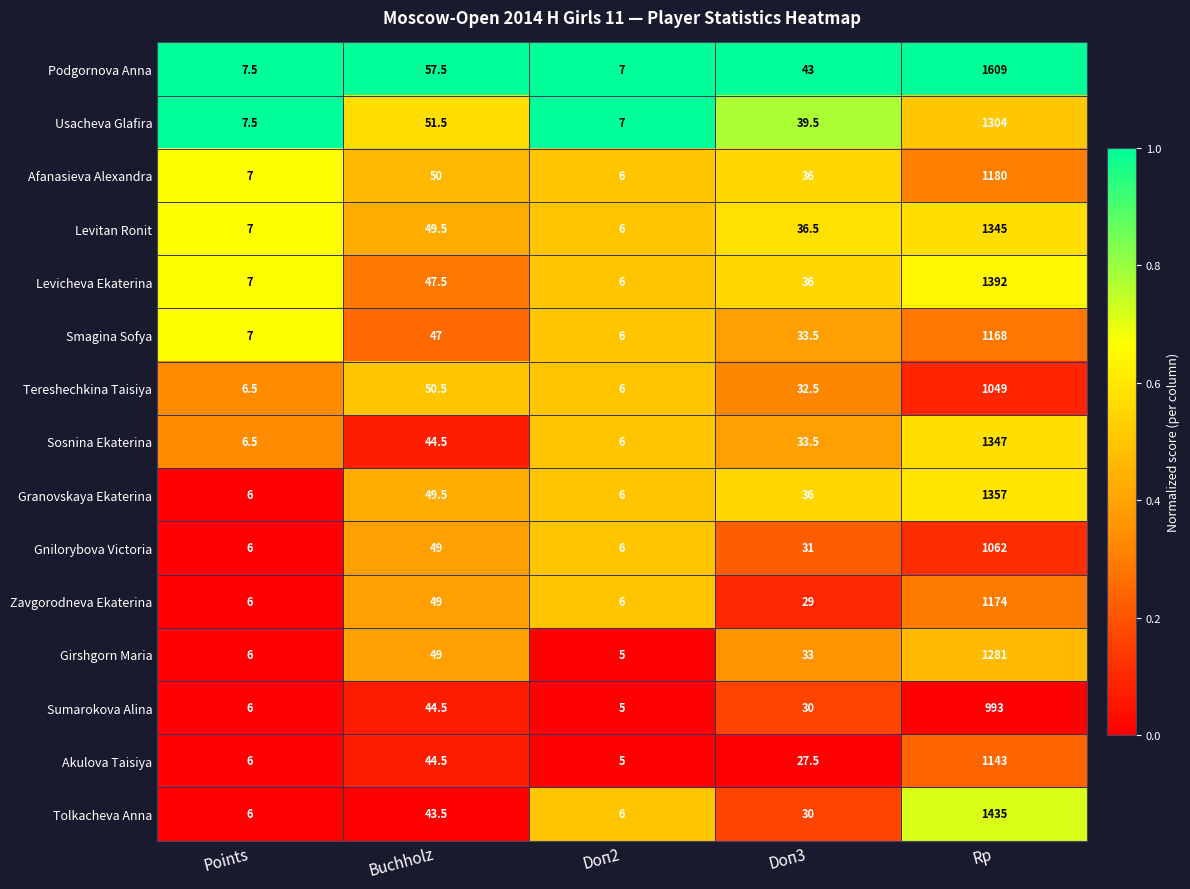

List the labels in order of Levicheva Ekaterina value, smallest first.

Doп2, Points, Doп3, Buchholz, Rp